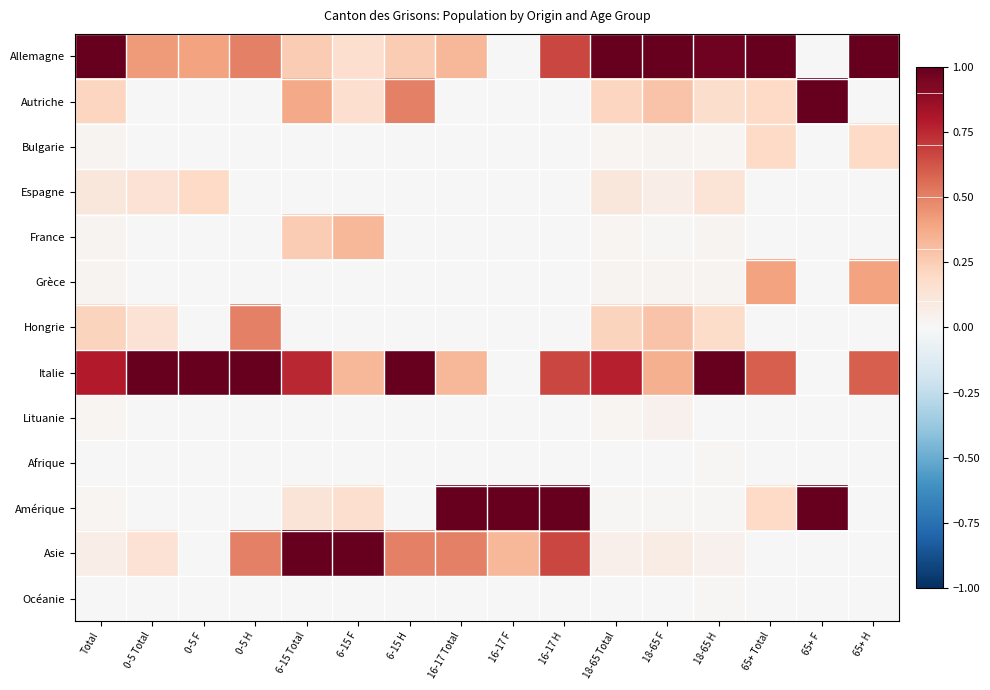

At which category is the sum across all series the highest?

16-17 H